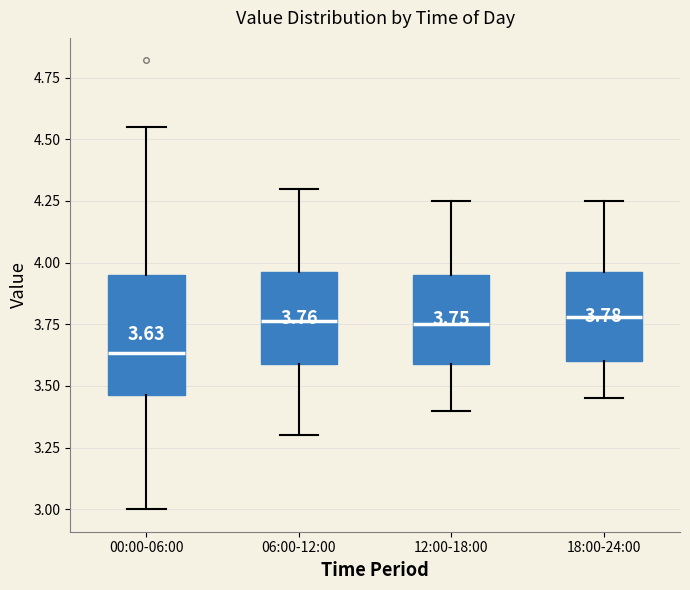

Comparing the boxes themselves (not the whiskers), which one is the tallest?

00:00-06:00